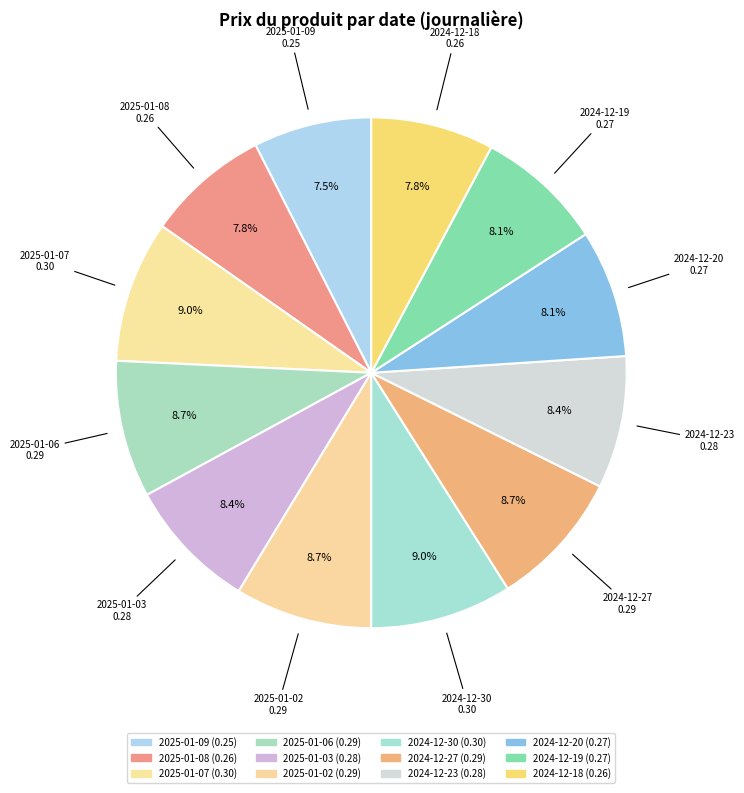

To the nearest percent, what percentage of the pie is 2025-01-09?

7%